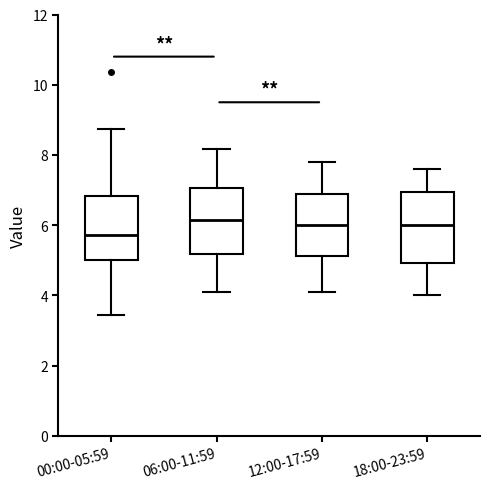

Reading left to right, transcribe this box plot: for each box, give where its median line is, the range the box spans, and where its two whiskers end, as read against the y-axis. The values are not printed on the chart, so give them approximately, as read against the axis.

00:00-05:59: median 5.8, box 5.0 to 6.8, whiskers 3.4 to 8.8
06:00-11:59: median 6.2, box 5.2 to 7.0, whiskers 4.2 to 8.2
12:00-17:59: median 6.0, box 5.2 to 6.8, whiskers 4.2 to 7.8
18:00-23:59: median 6.0, box 5.0 to 7.0, whiskers 4.0 to 7.6